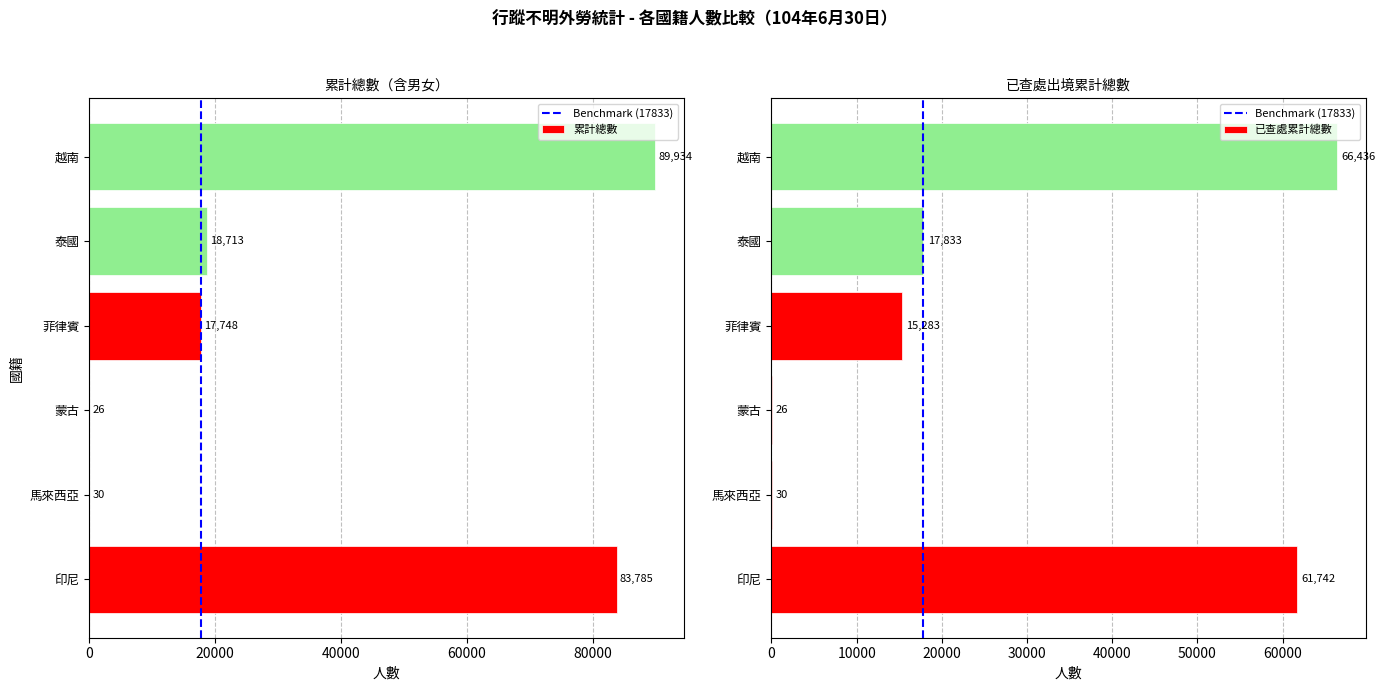

Which category has the highest value across all series?

越南